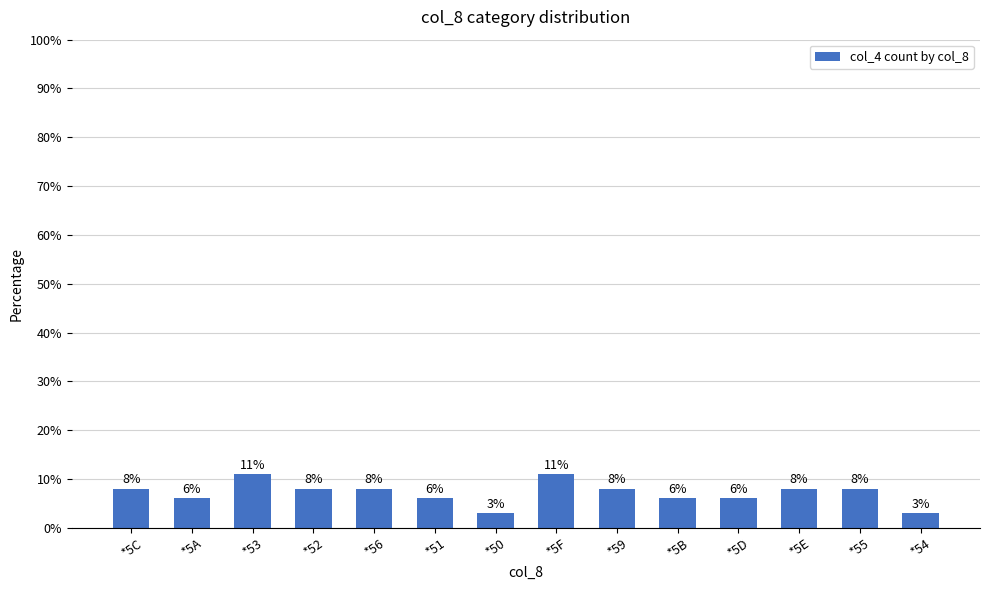

What is the greatest value displayed?

11